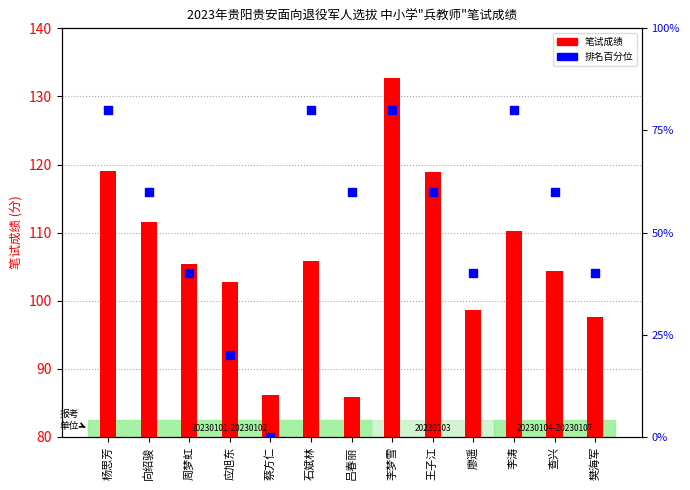

Which series has the largest total across all categories?

笔试成绩